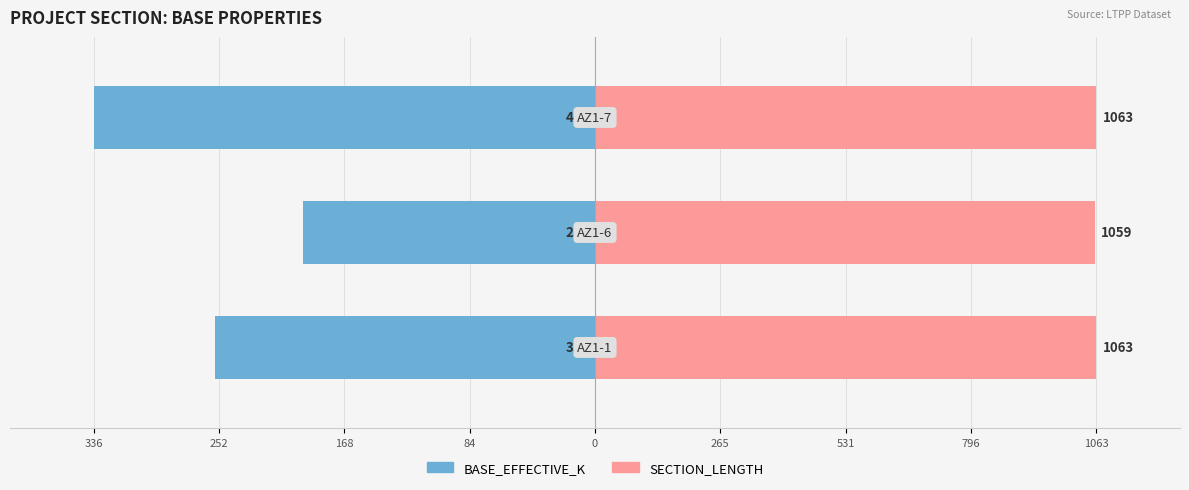

Does the chart contain any negative values?

Yes